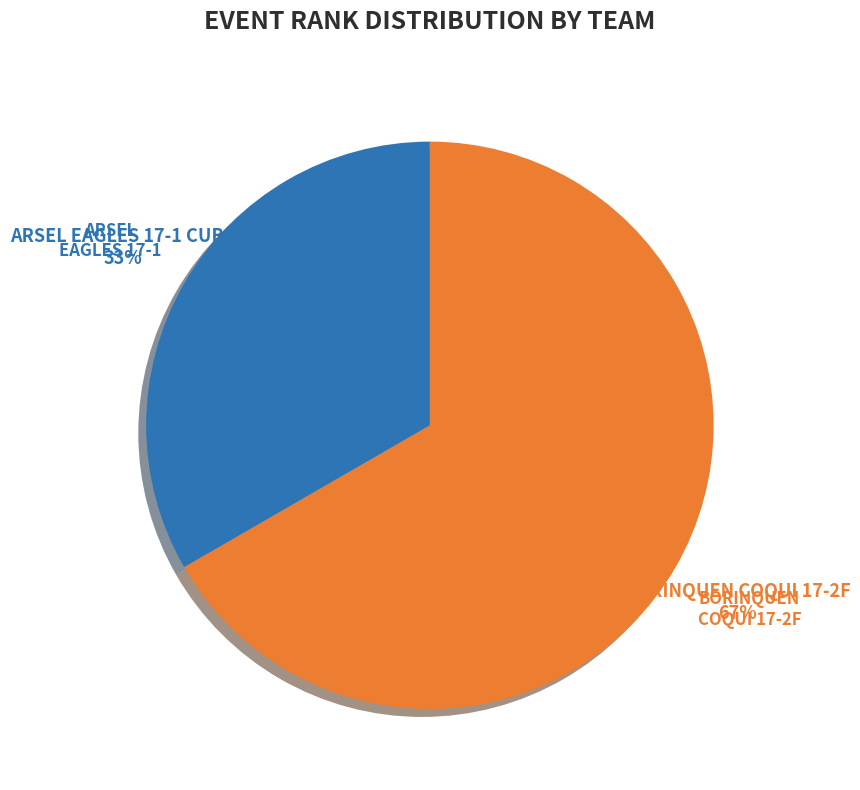

Is it true that BORINQUEN COQUI 17-2F is 79% of the pie?

False